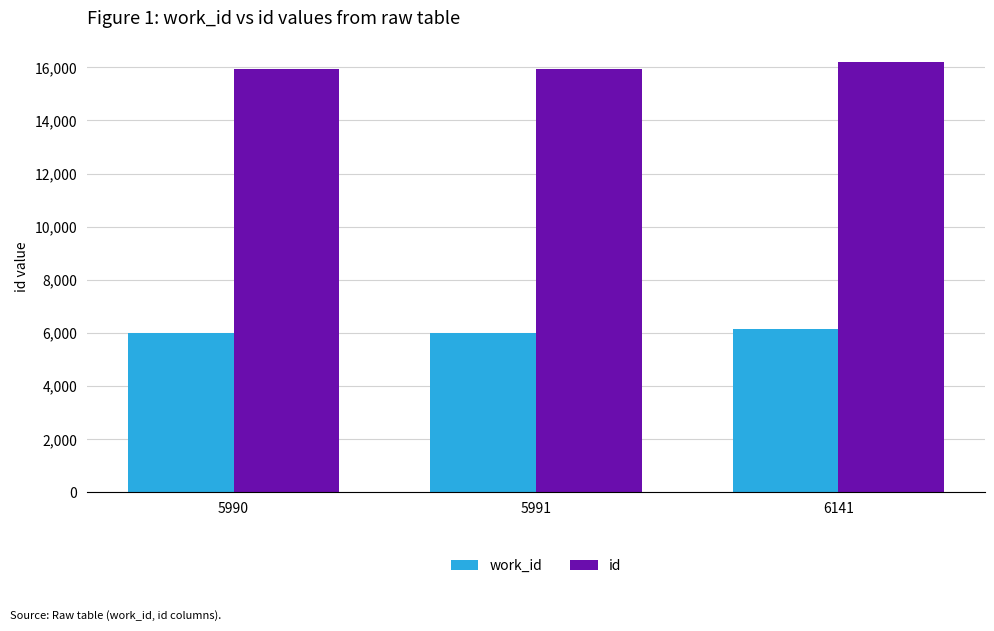

The value of work_id at 5990 is 2481. True or false?

False